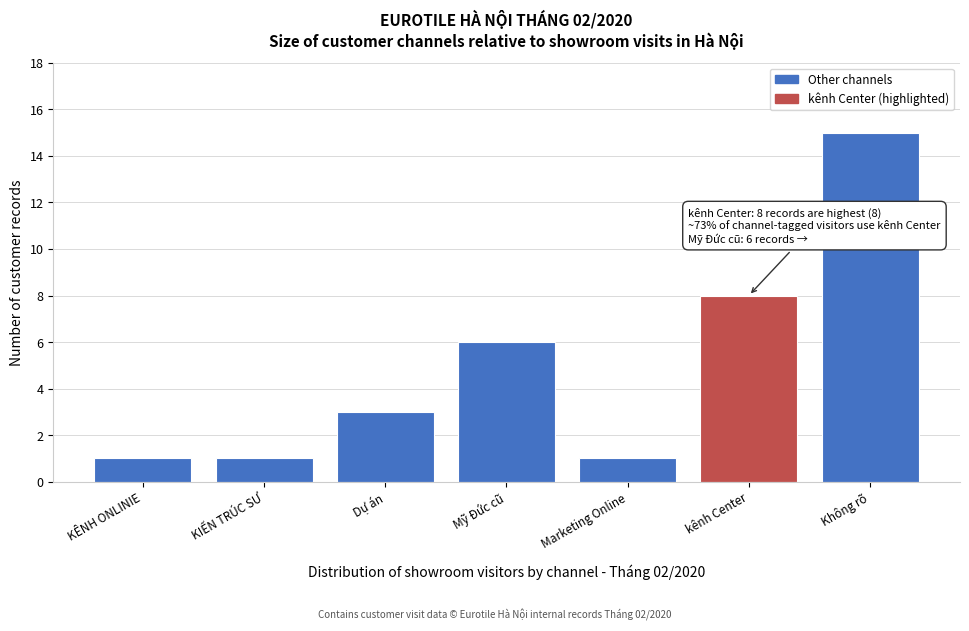

Reading left to right, what are all the values shown in this chart?

1	1	3	6	1	8	15